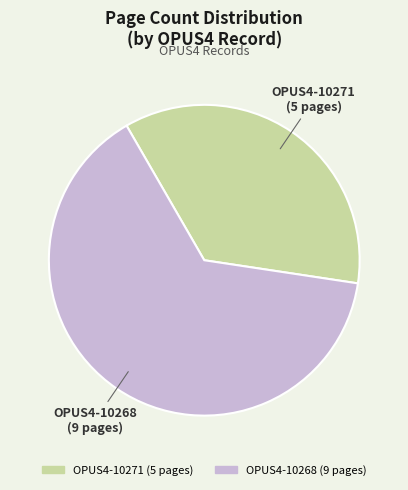

What is the ratio of the value at OPUS4-10271 to the value at OPUS4-10268?

0.6